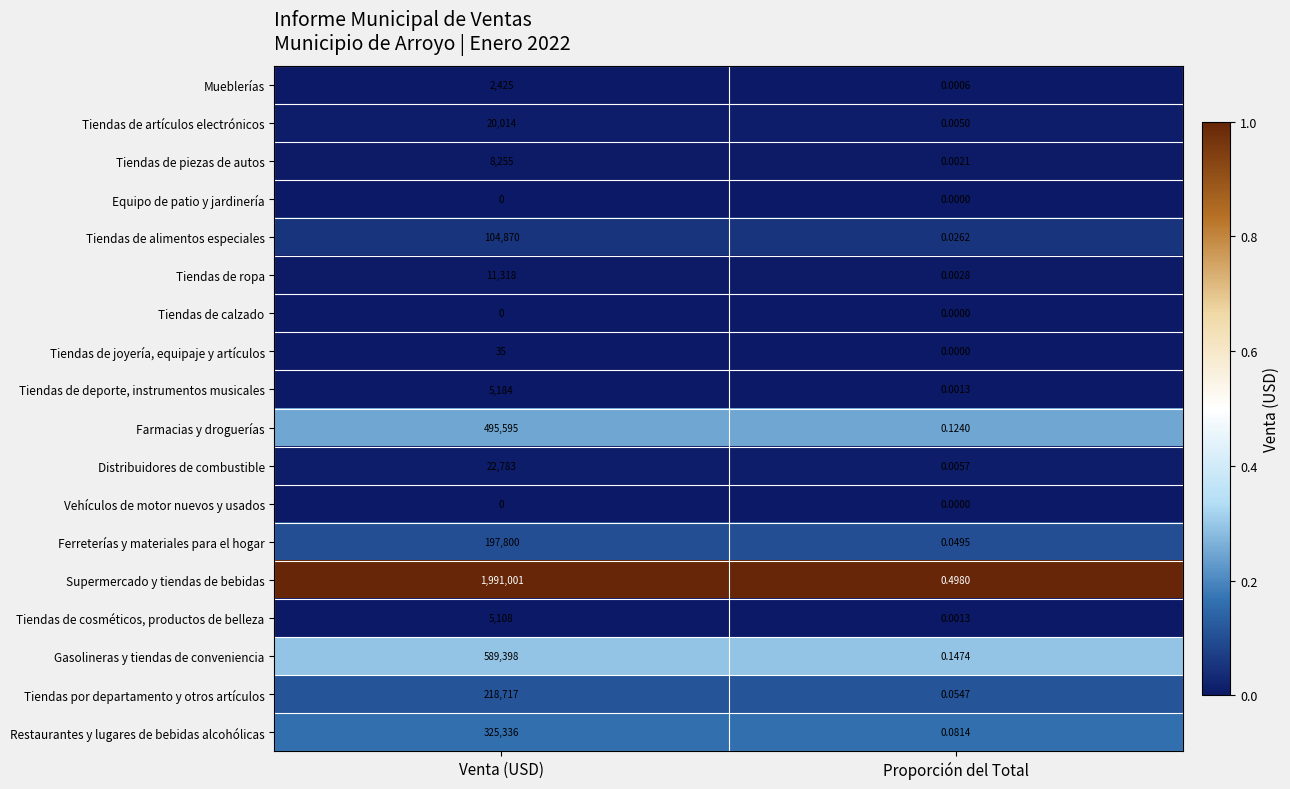

Which series changed the most between Venta (USD) and Proporción del Total?

Supermercado y tiendas de bebidas